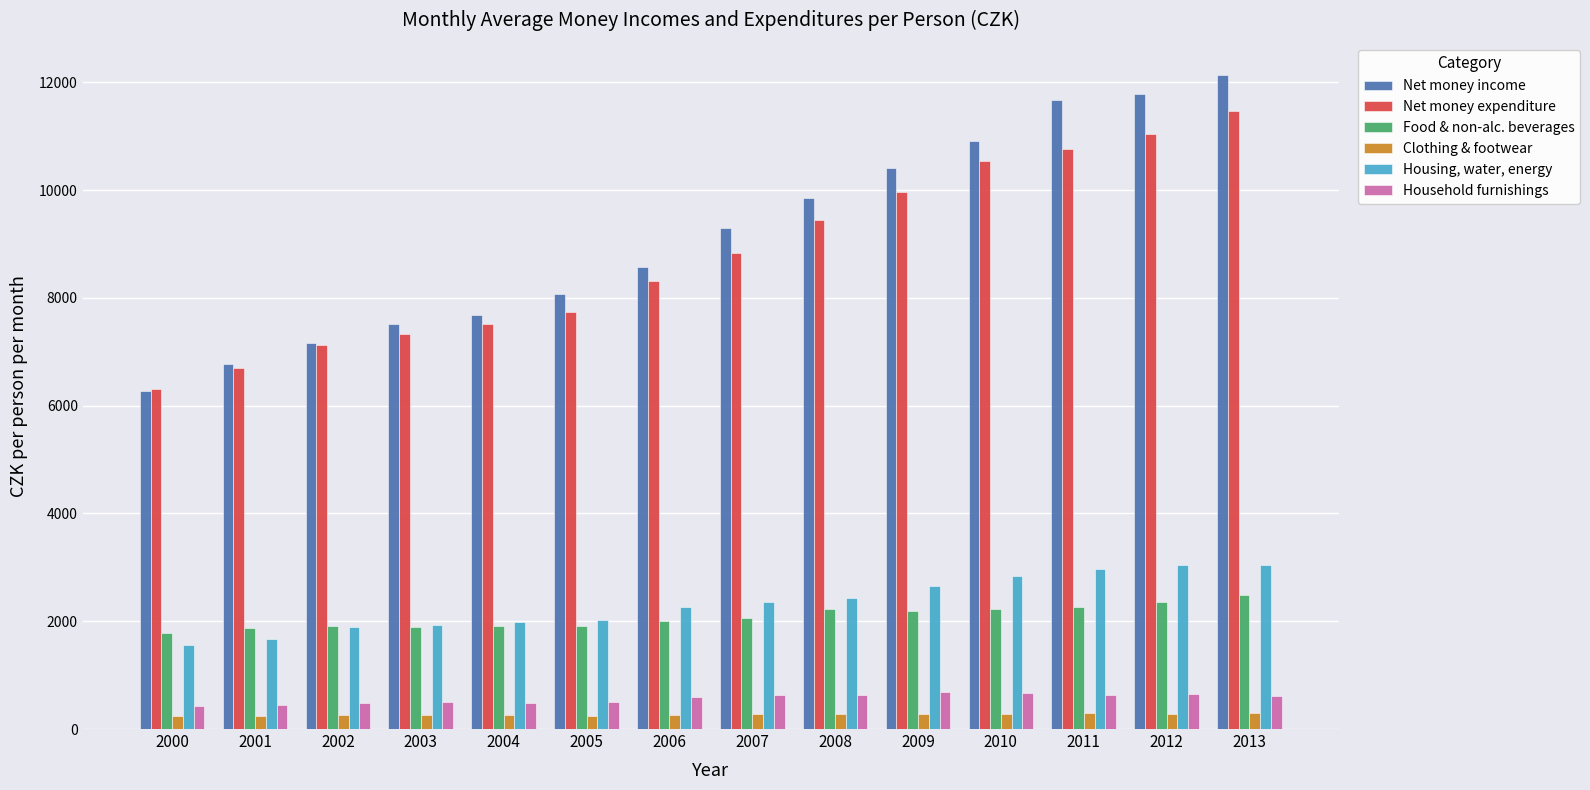

Which series changed the most between 2002 and 2012?

Net money income